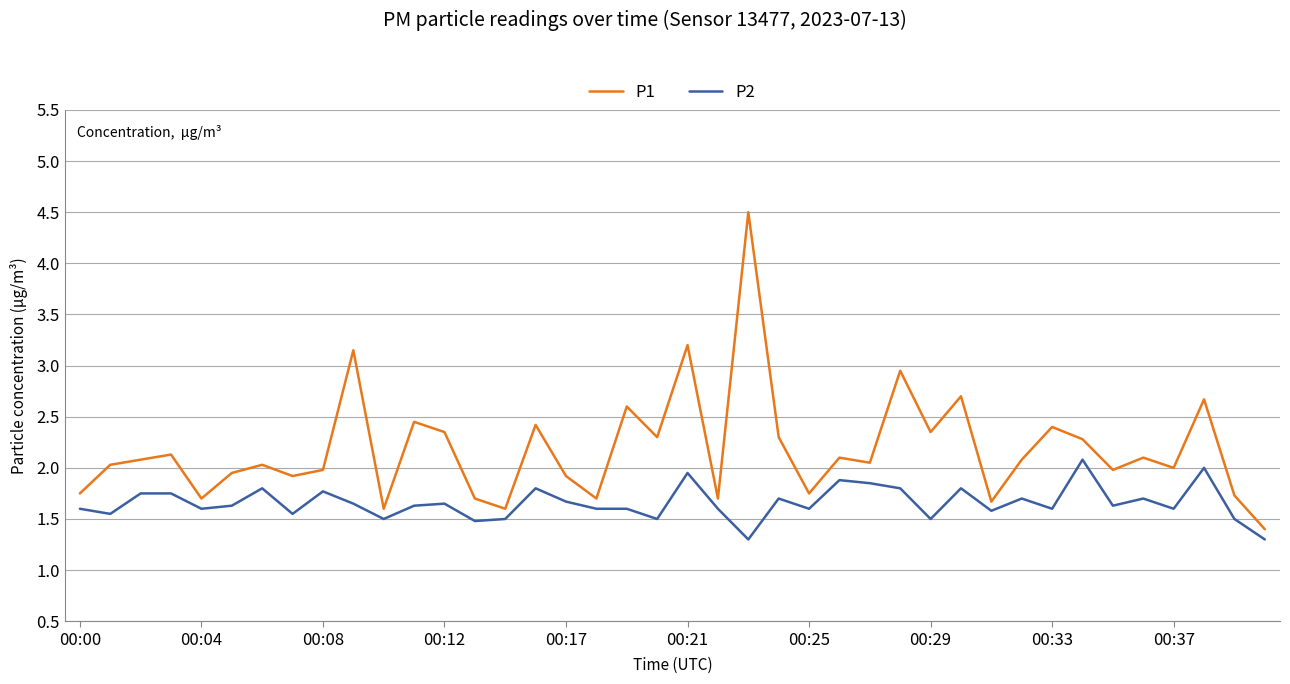

List the series in order of their peak value, highest first.

P1, P2